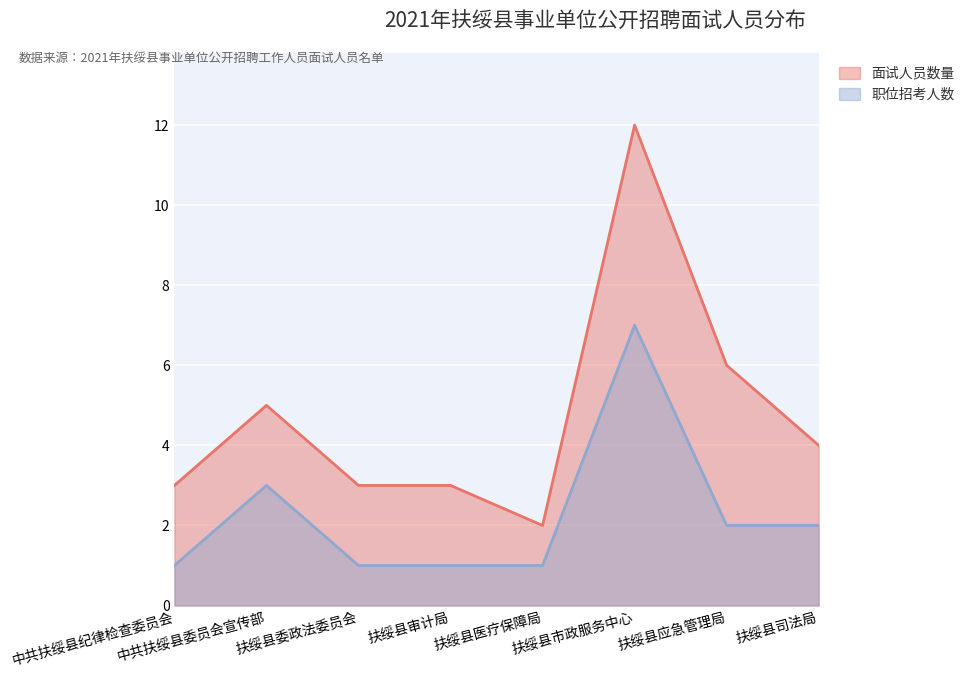

Which category has the lowest value across all series?

中共扶绥县纪律检查委员会